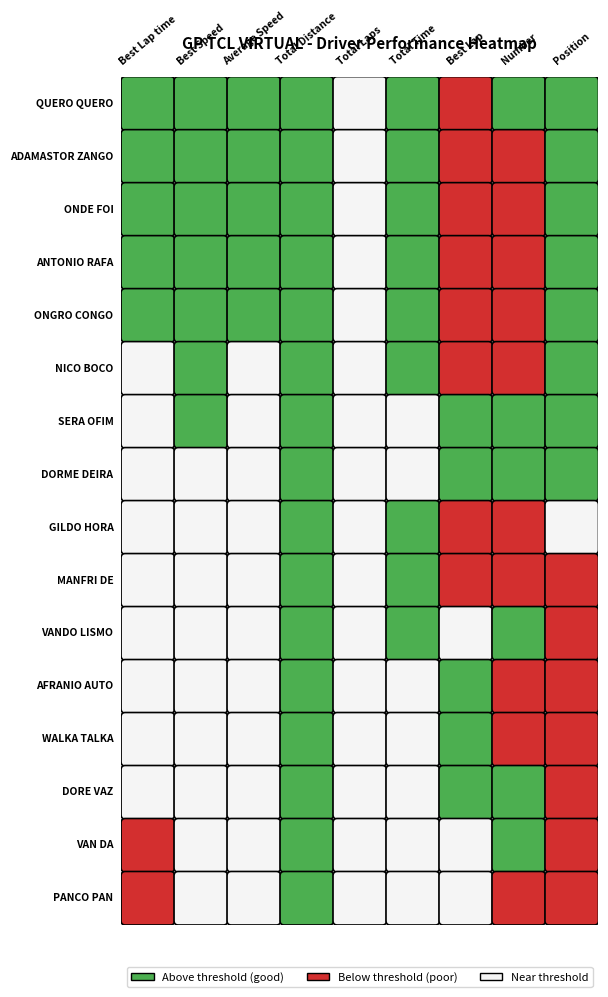

What is the difference between the maximum and minimum values in the WALKA TALKA series?

677.7